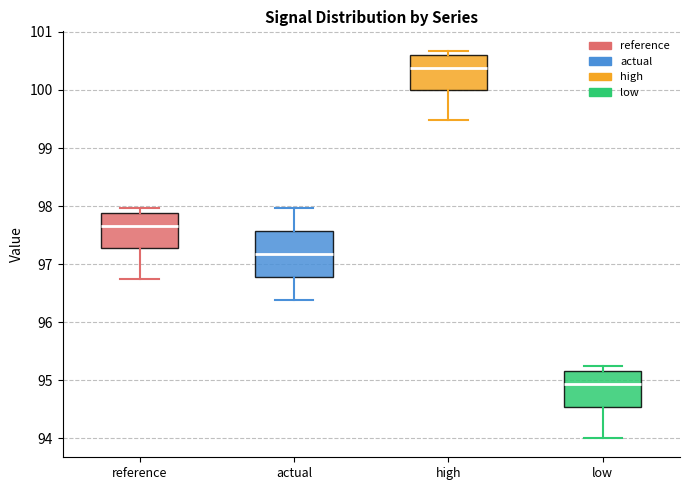

Where is the upper edge of the box for actual on the y-axis? The values are not printed on the chart, so give them approximately, as read against the axis.

97.6